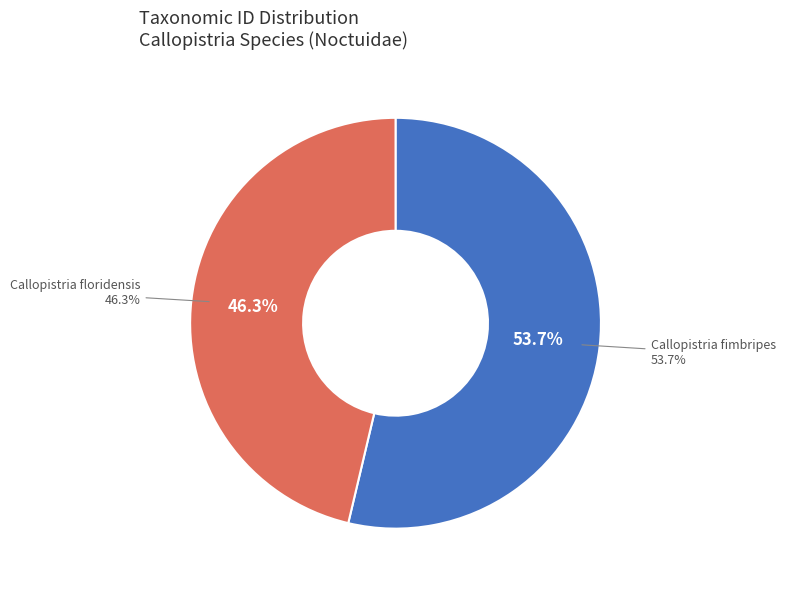

What is the ratio of the value at Callopistria fimbripes to the value at Callopistria floridensis?

1.2